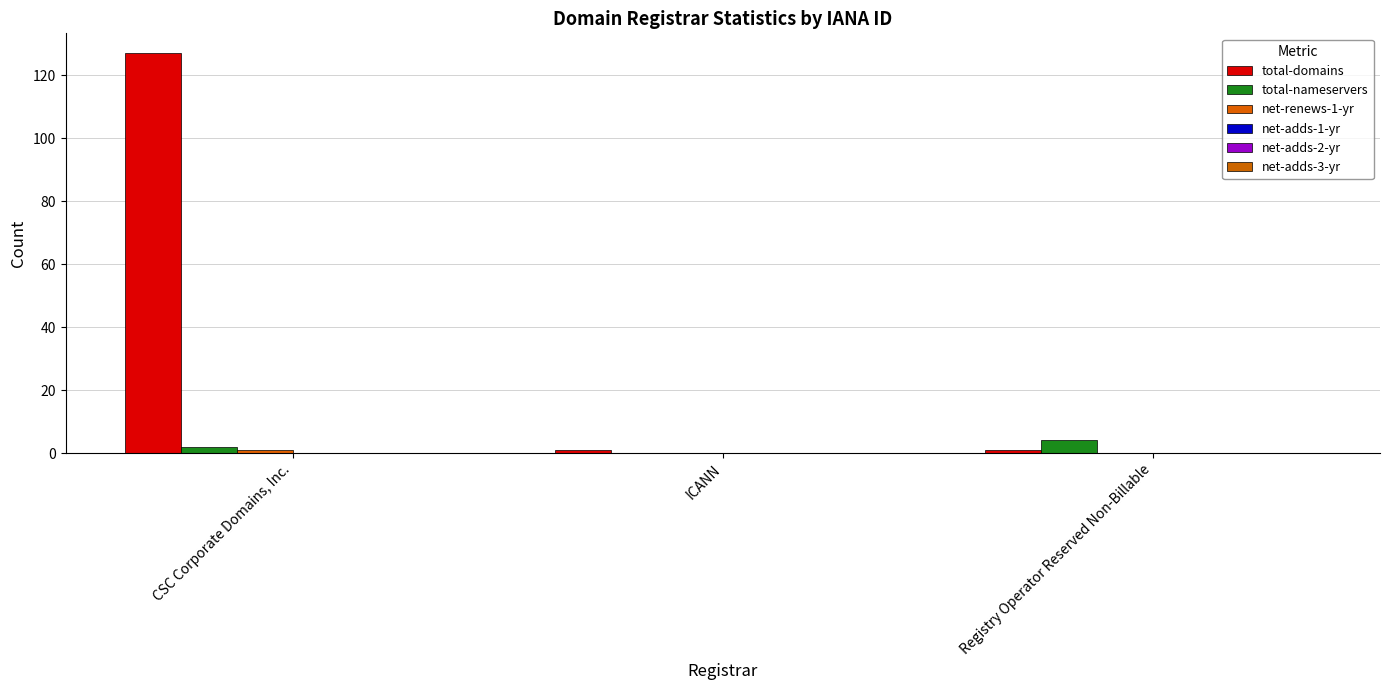

List the labels in order of total-domains value, smallest first.

ICANN, Registry Operator Reserved Non-Billable, CSC Corporate Domains, Inc.